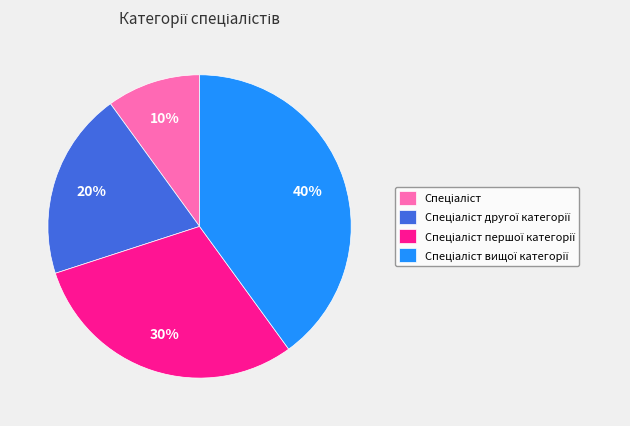

To the nearest percent, what is the difference between the largest and smallest slice percentages?

30%